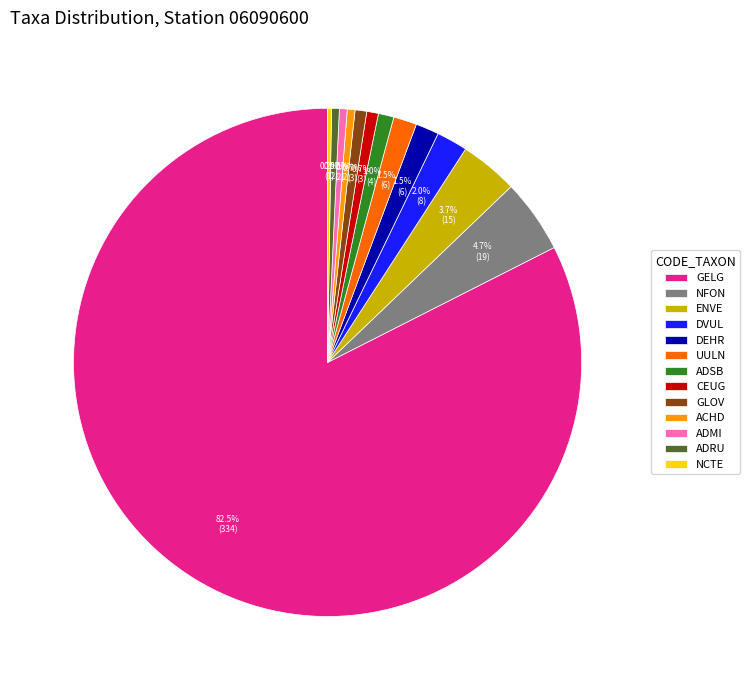

Which slice represents more than half of the pie?

GELG